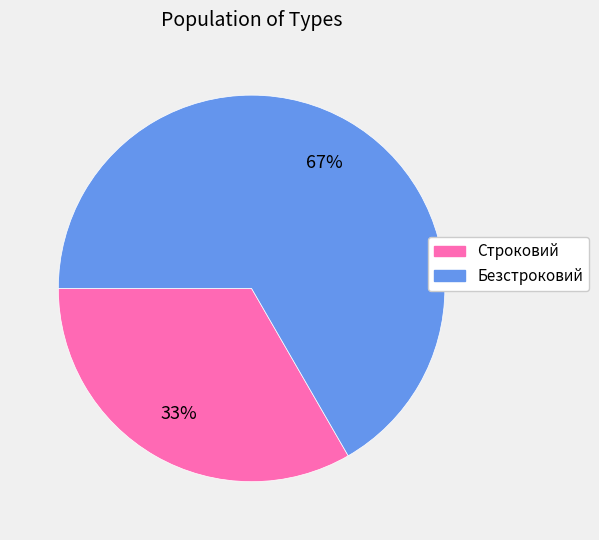

What is the largest slice in the pie chart?

Безстроковий